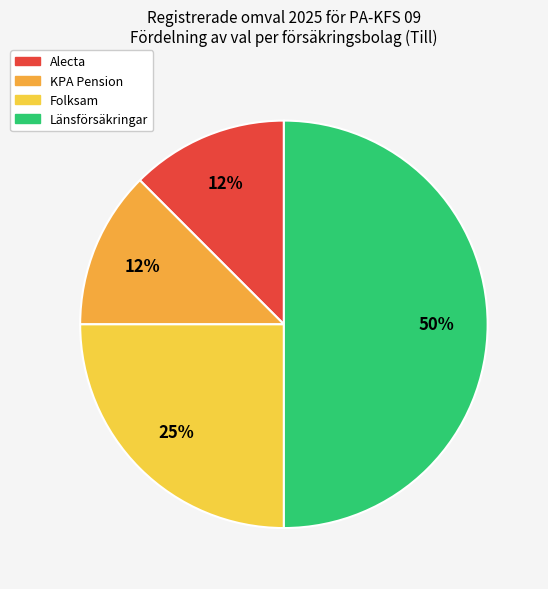

How many slices are in this pie chart?

4